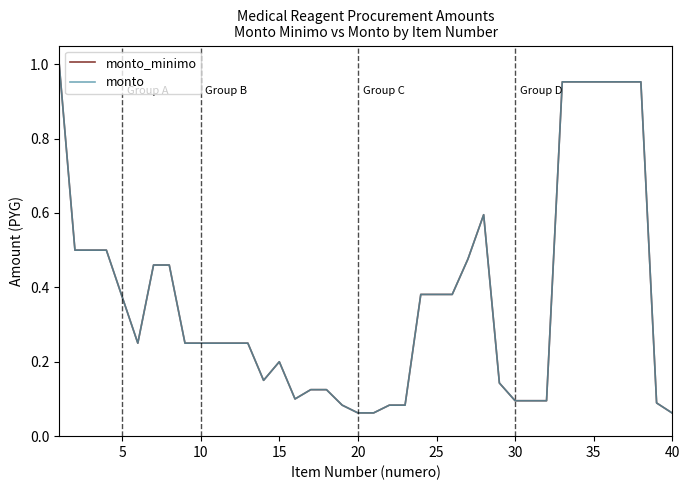

Does the chart have visible grid lines?

No